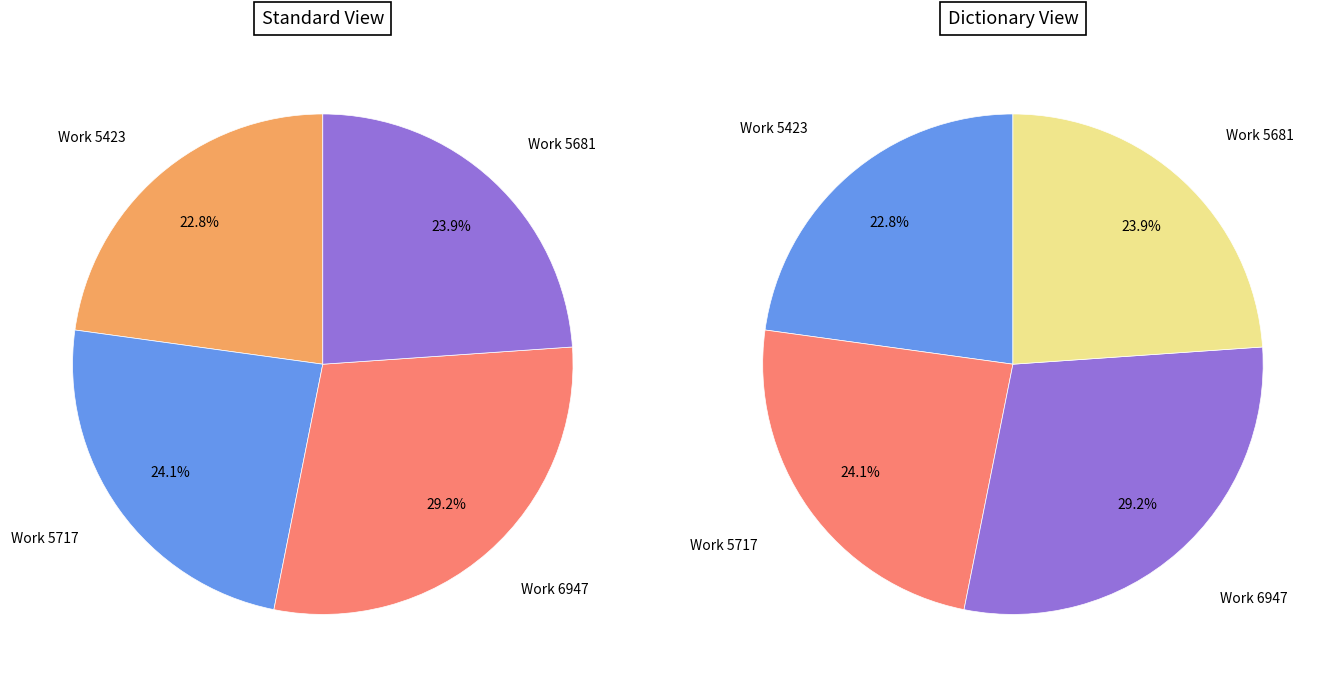

Which slice is the smallest?

Work 5423